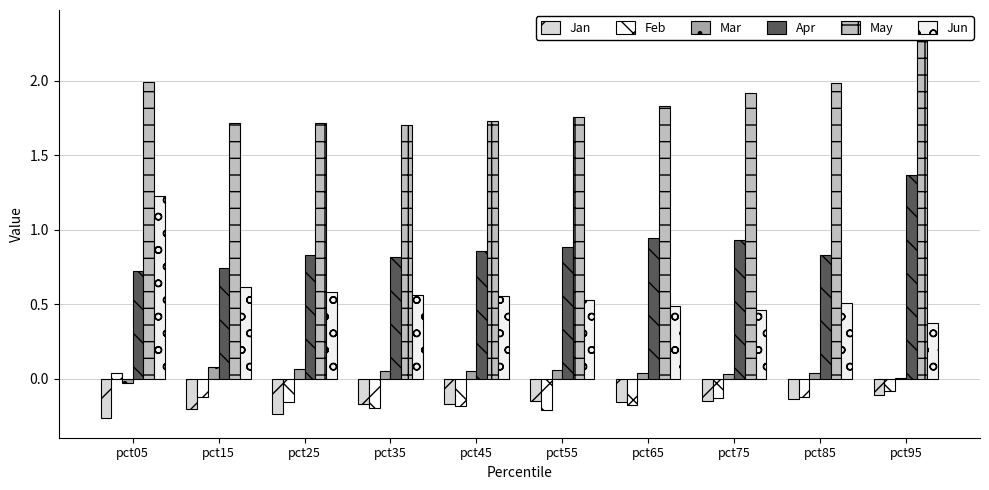

Where is Apr nearest to the value 1?

pct65